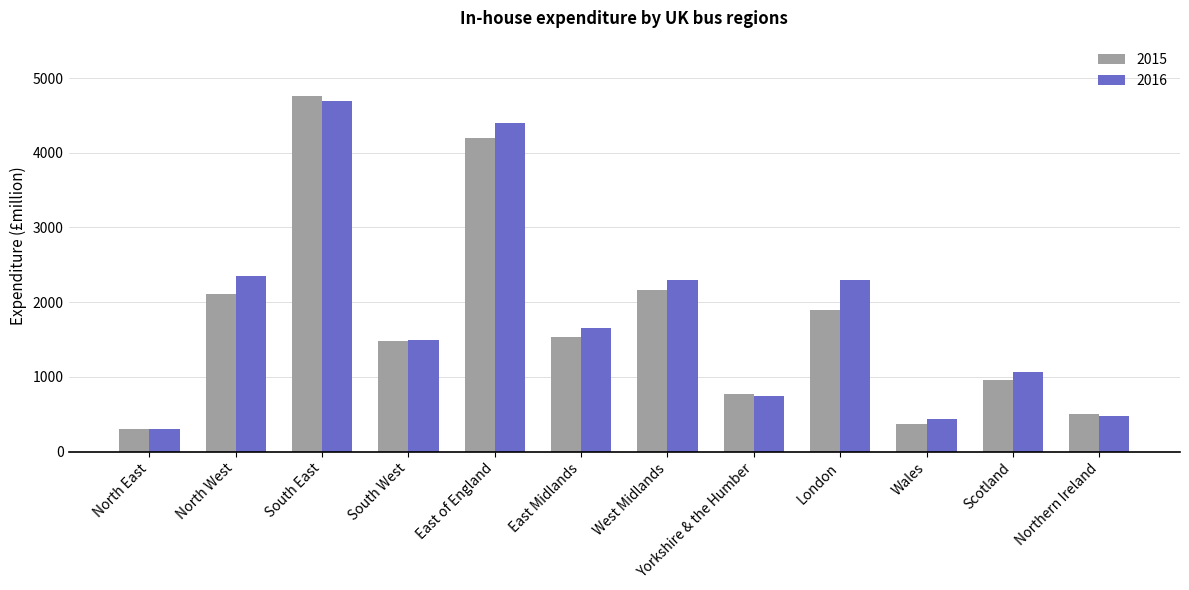

What is the difference between the maximum and minimum values in the 2015 series?

4459